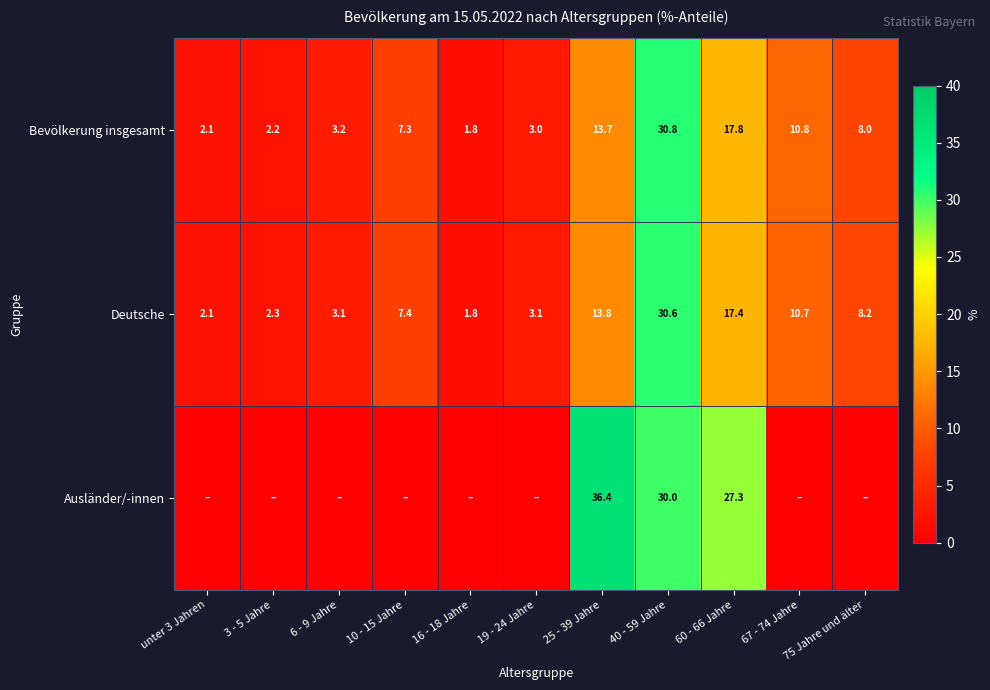

What is the average value of the Bevölkerung insgesamt series?

9.2